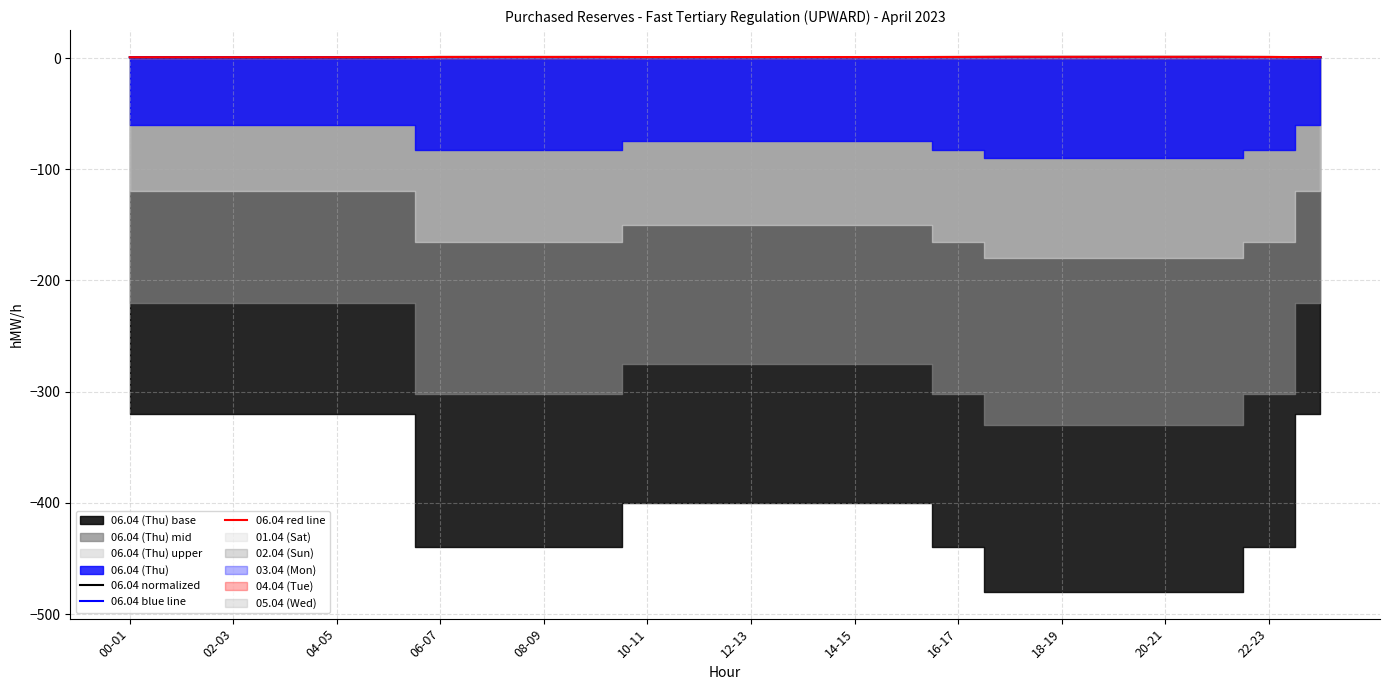

The 06.04 normalized series shows 0.8 at 12-13. True or false?

True